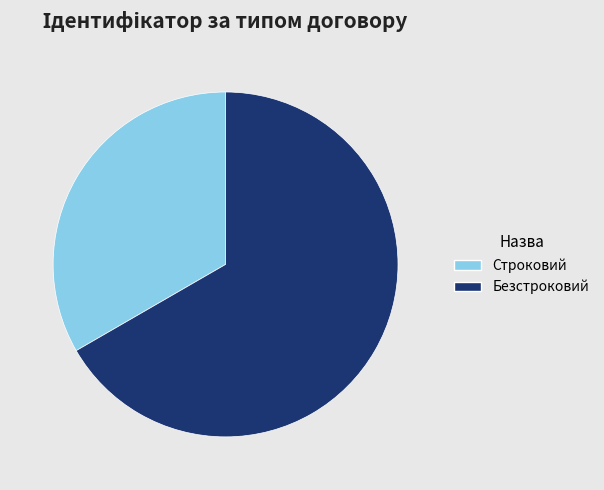

Do Строковий and Безстроковий together represent more than half of the pie?

Yes